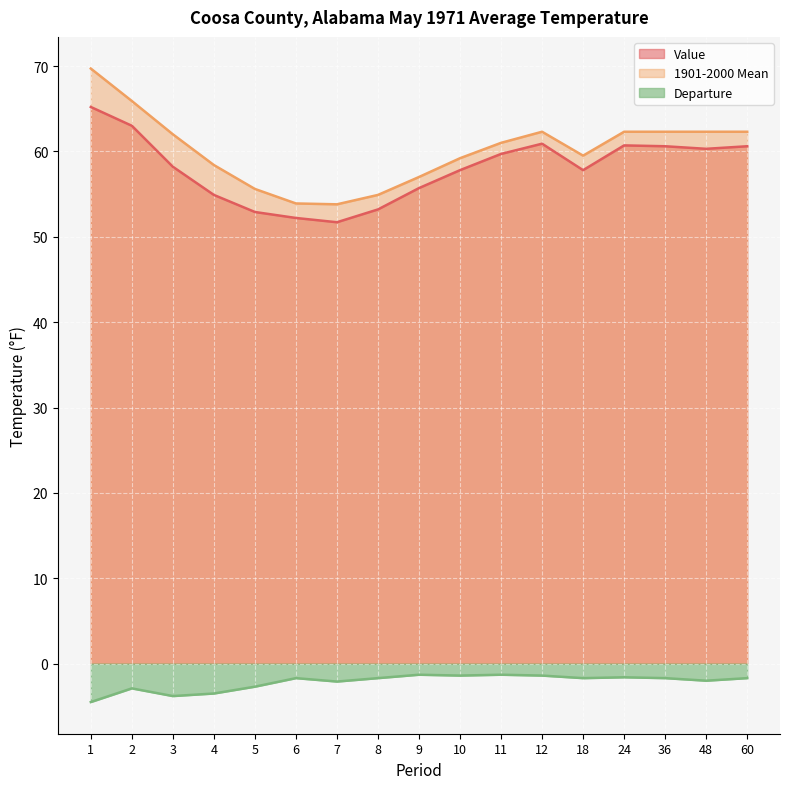

Where does the Value series first go above 58?

1